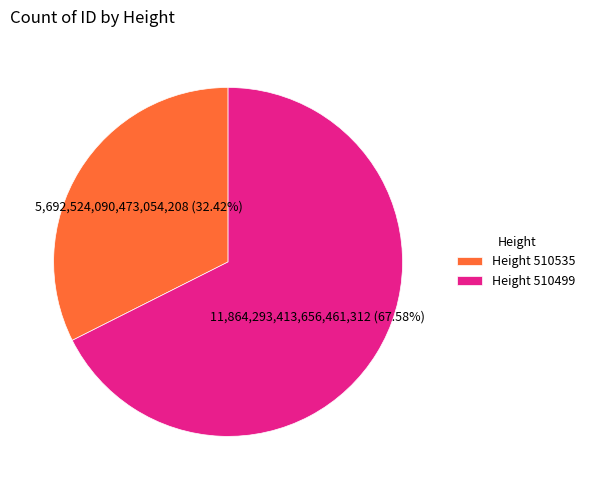

What is the majority slice?

Height 510499